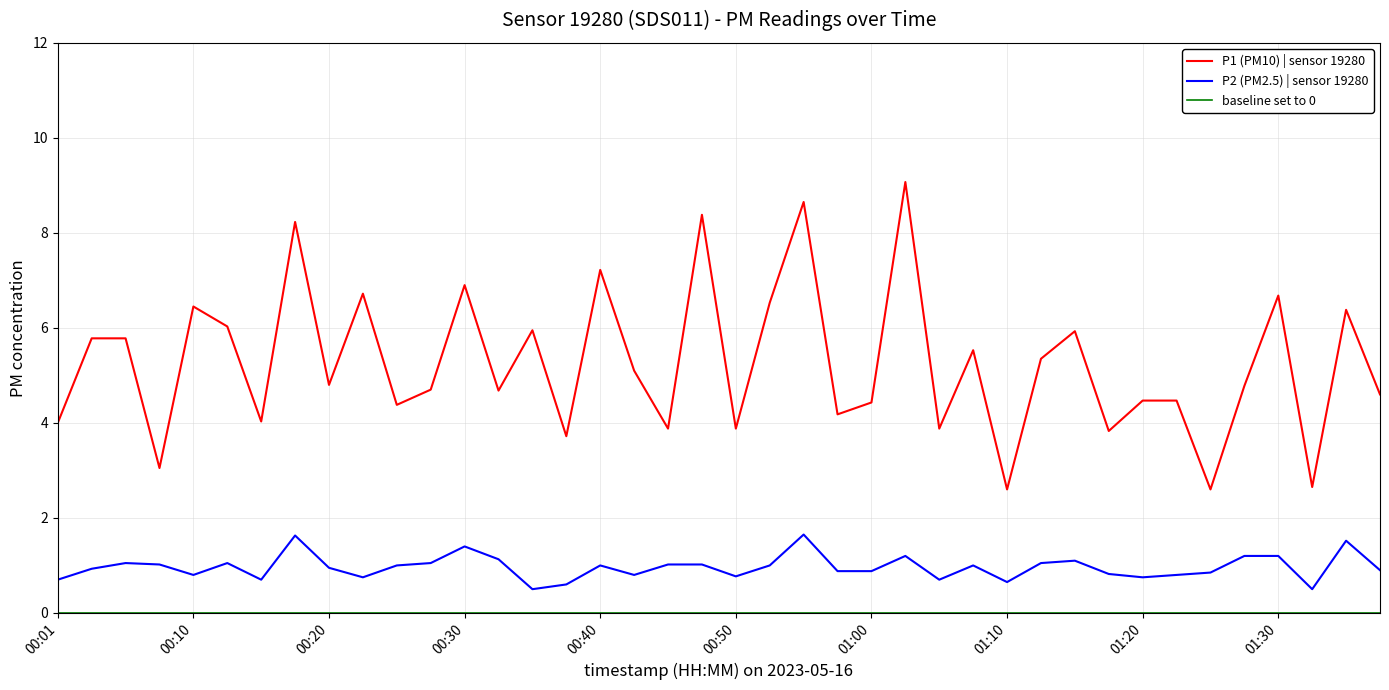

In P2, how many points are higher than both neighbors (excluding endpoints)?

10